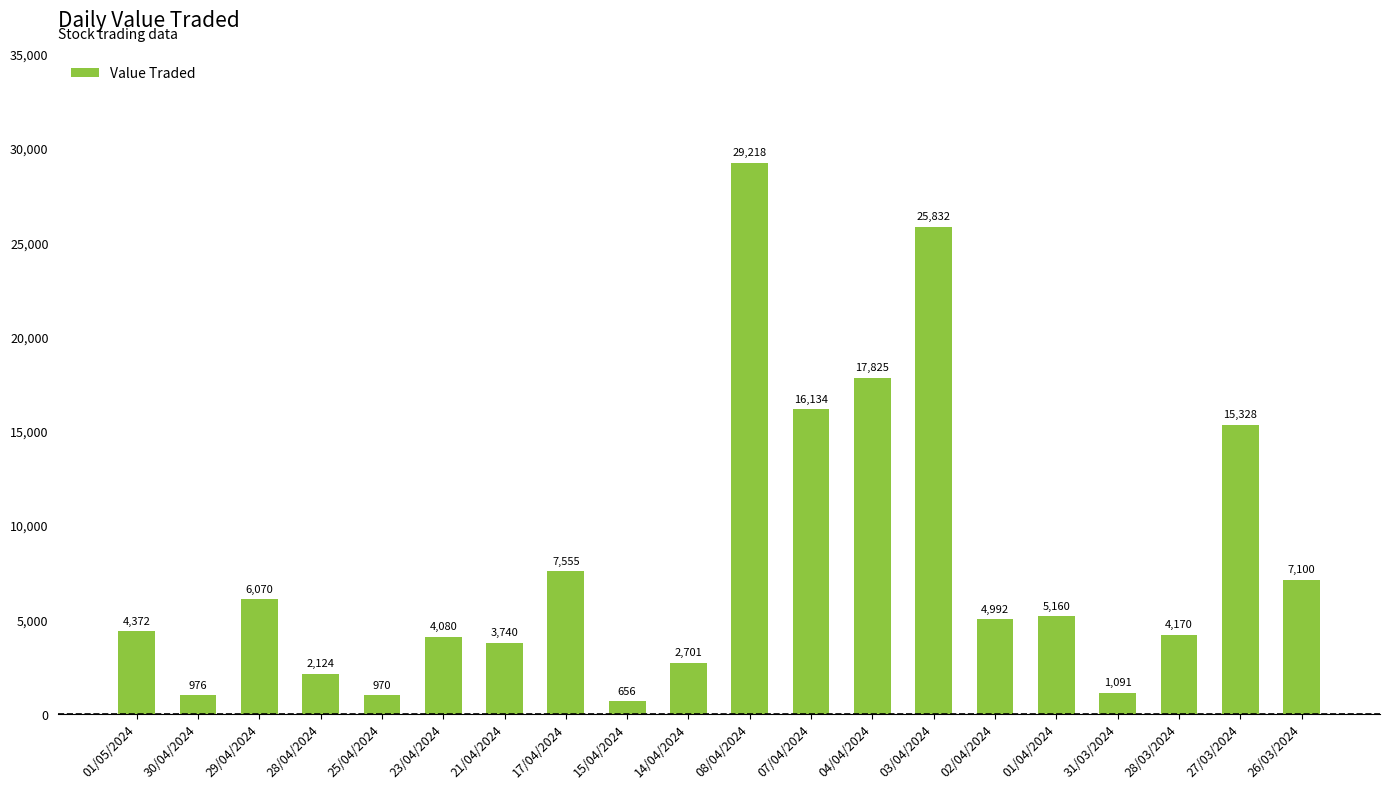

What is the value of the 8th bar from the left?

7555